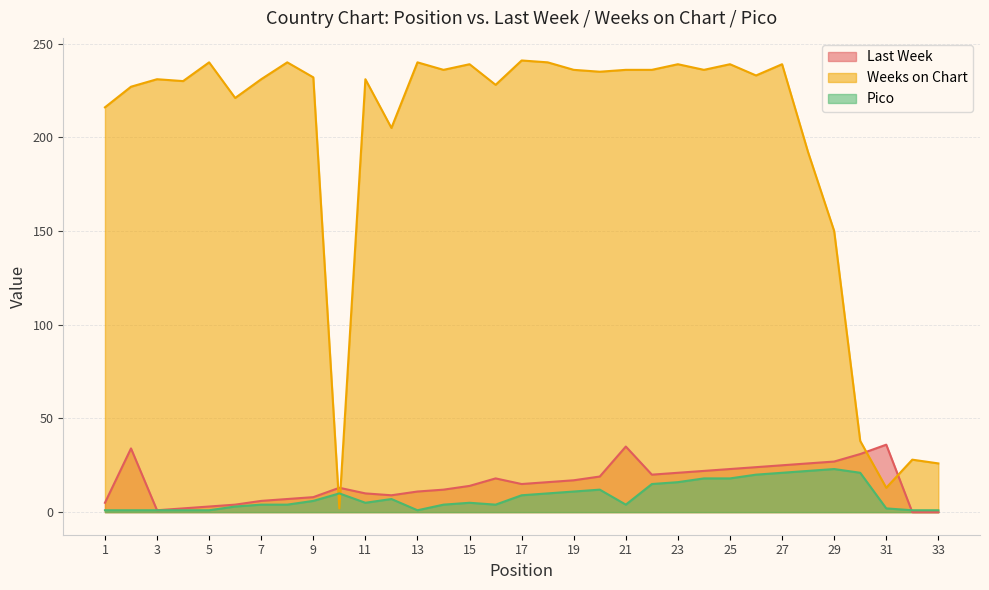

True or false: Last Week and Weeks on Chart intersect in this chart.

True